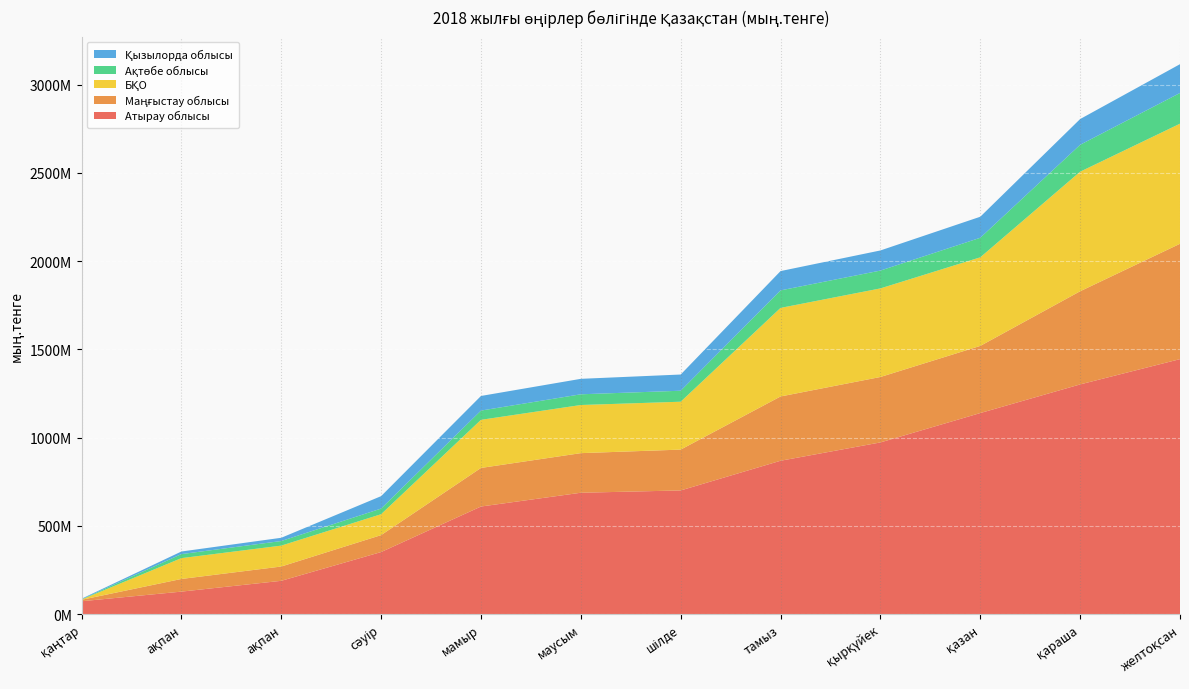

Reading left to right, what are all the values shown in this chart?

Атырау облысы: 72648866	127207307	188408767	351402022	609341595	687399137	700447315	868666590	972483394	1138861890	1301126525	1444398443
Маңғыстау облысы: 8194357	71729537	81012812	95890717	218577038	224338743	231358563	364143307	370677892	380395762	527751145	653511254
БҚО: 1523098	118001459	118431668	118511157	272677996	272697908	271310573	501833582	501907185	501941760	677387120	680383138
Ақтөбе облысы: 1579100	22817004	26050631	31863768	52314635	60713178	62209197	99164042	101036073	110694389	152465196	173910533
Қызылорда облысы: 3030696	14715369	18319157	70446226	82813495	87609888	91846794	109396488	113965179	119165820	145782691	163144859